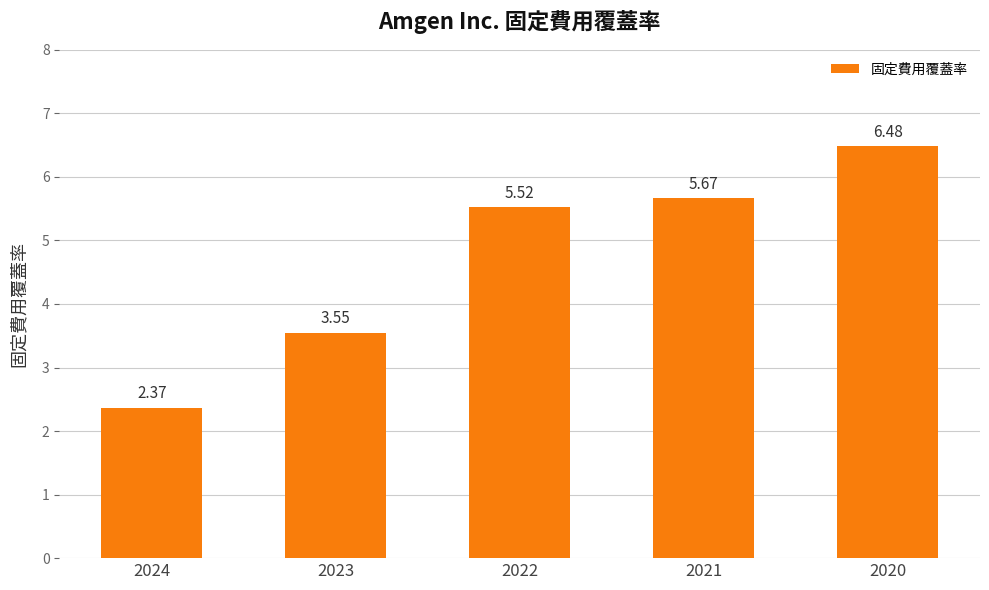

What is the average value?

4.7